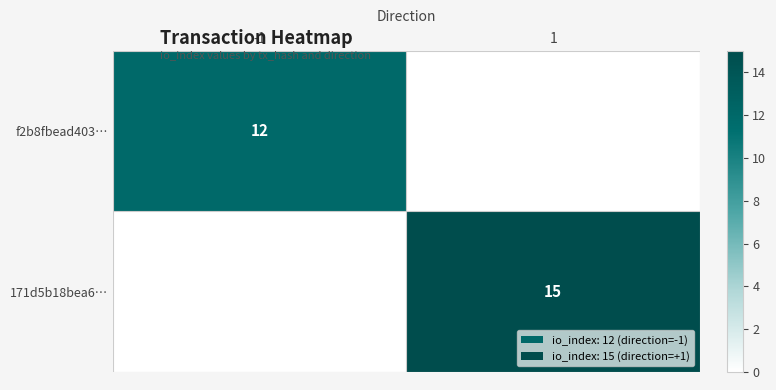

The value of f2b8fbead403… at -1 is 12. True or false?

True